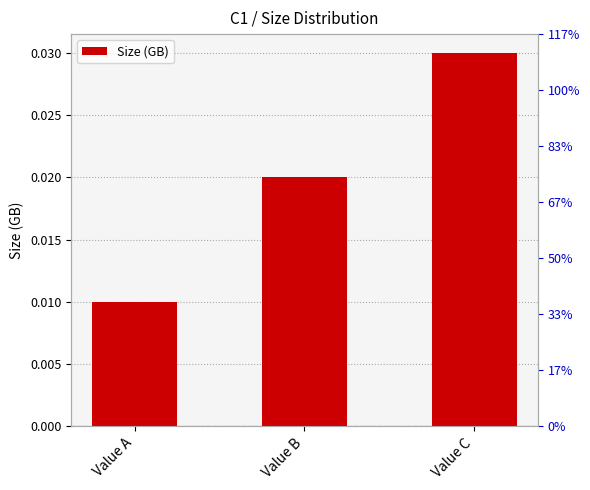

At which category does the chart reach its peak across all series?

Value C